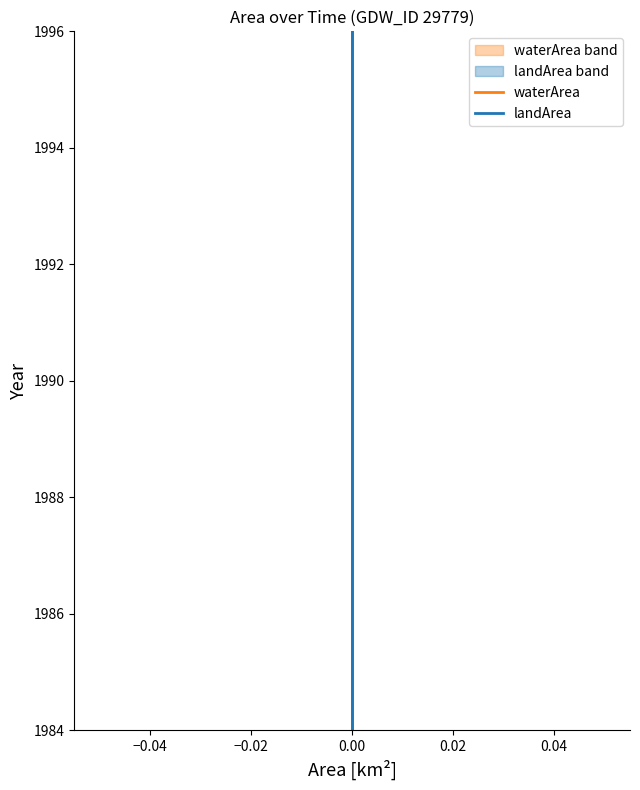

How many data points does each series have?

13